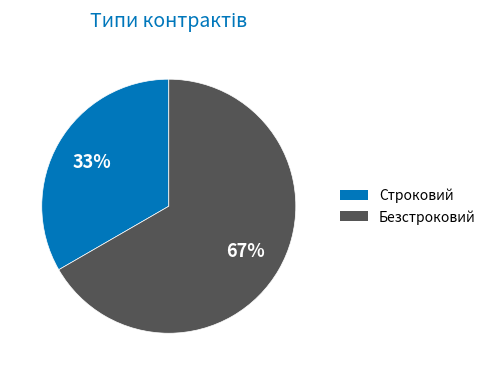

To the nearest percent, what portion does Безстроковий represent?

67%